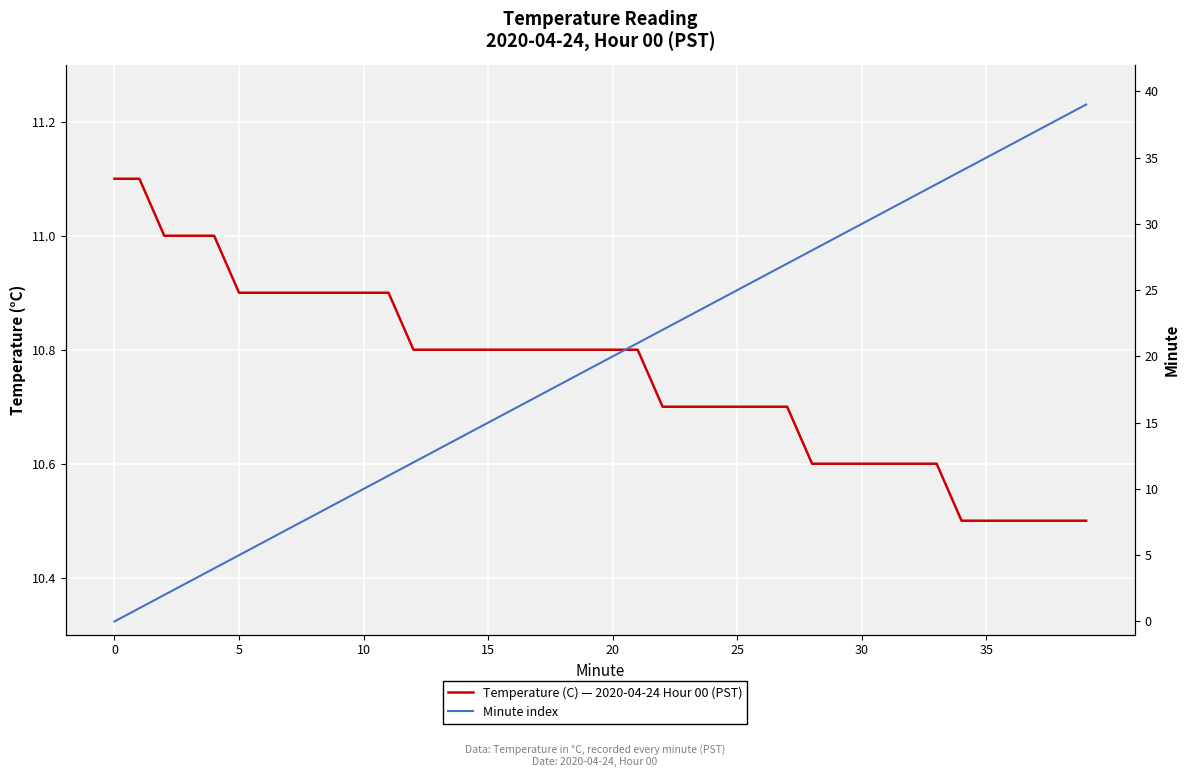

Count the number of categories in the chart.

40